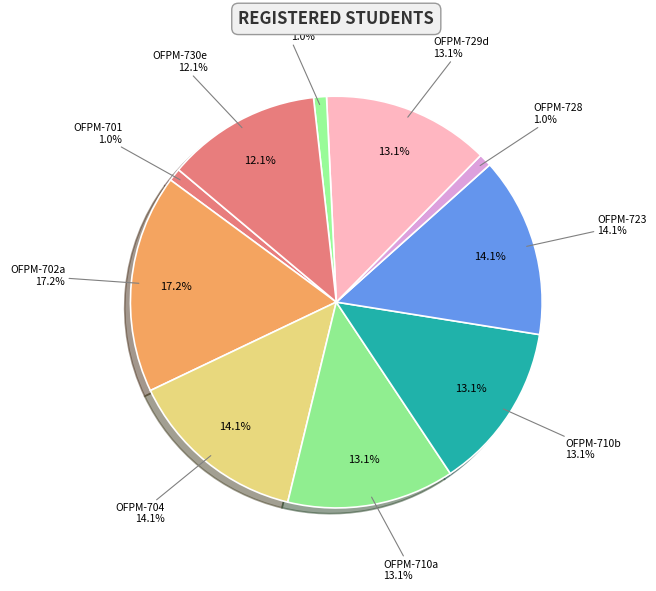

Between OFPM-710b and OFPM-729d (24040D), which is larger?

OFPM-710b